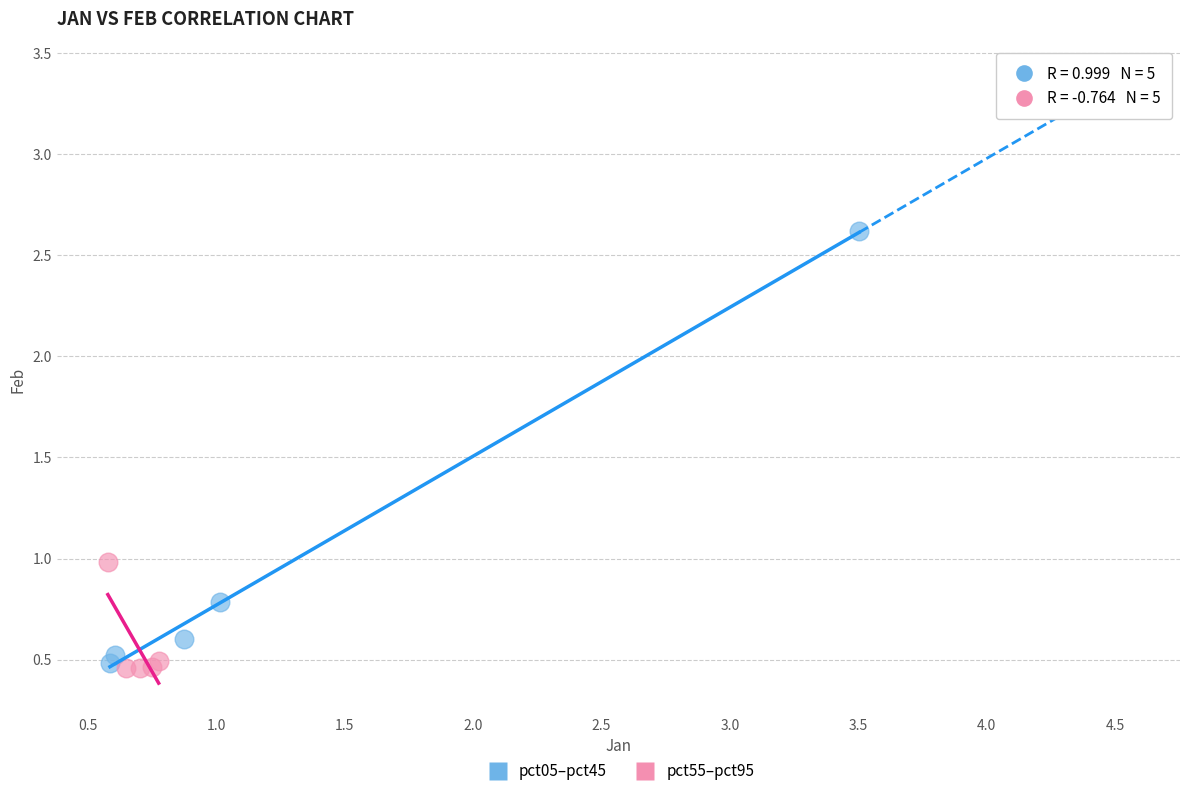

Which series contains the highest Y value?

pct05–pct45